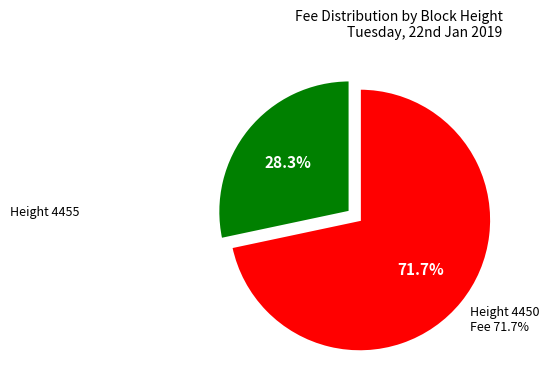

Is there any slice that represents more than half of the pie?

Yes